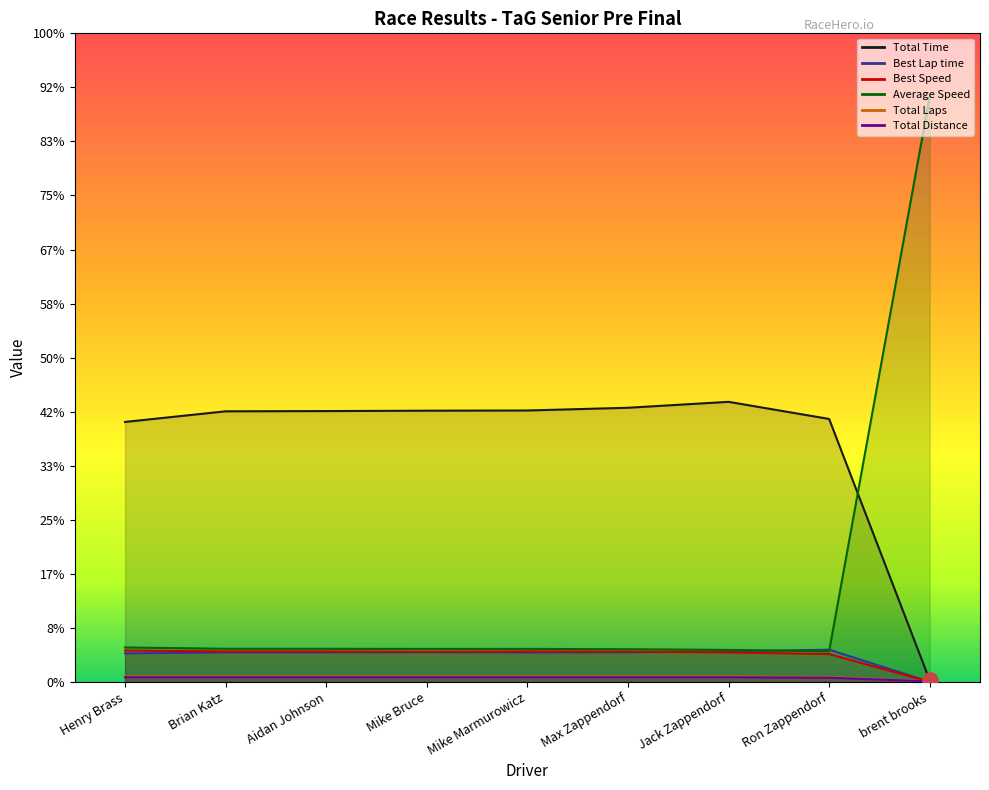

Which series has the largest total across all categories?

Total Time